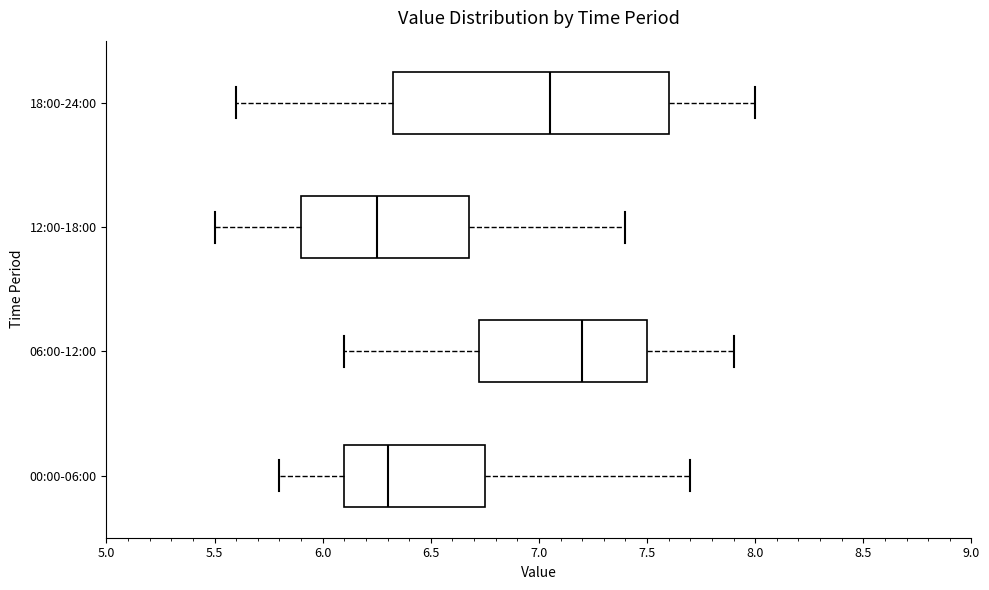

Where is the left edge of the box for 18:00-24:00 on the x-axis? The values are not printed on the chart, so give them approximately, as read against the axis.

6.35